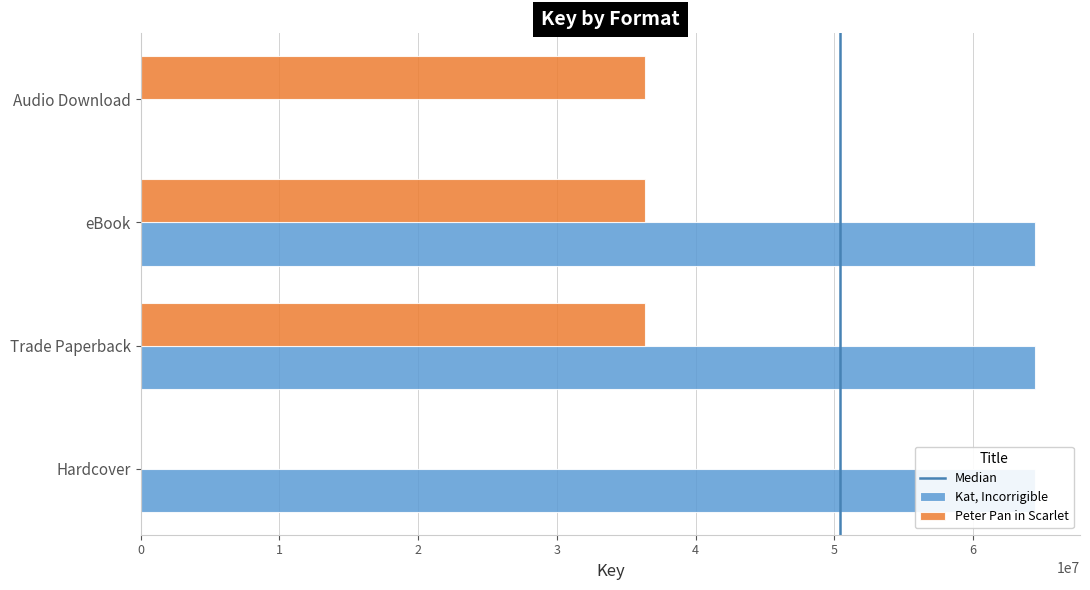

True or false: Kat, Incorrigible has a value of 115422125 at eBook.

False